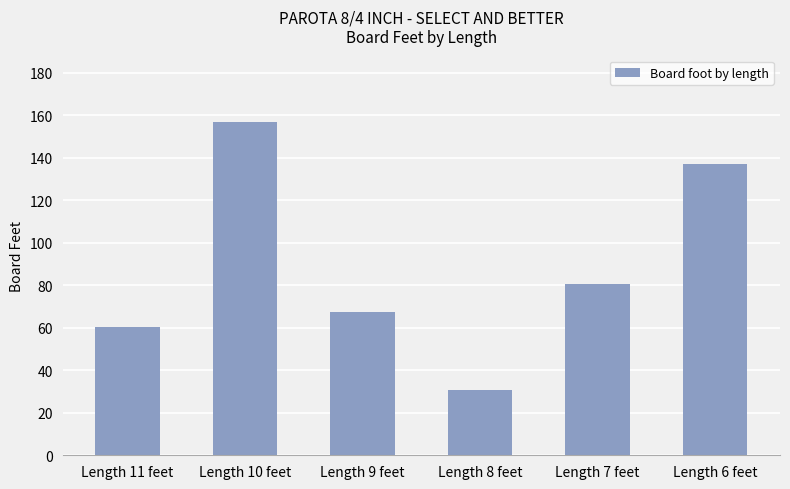

Rank the categories by value from highest to lowest.

Length 10 feet, Length 6 feet, Length 7 feet, Length 9 feet, Length 11 feet, Length 8 feet